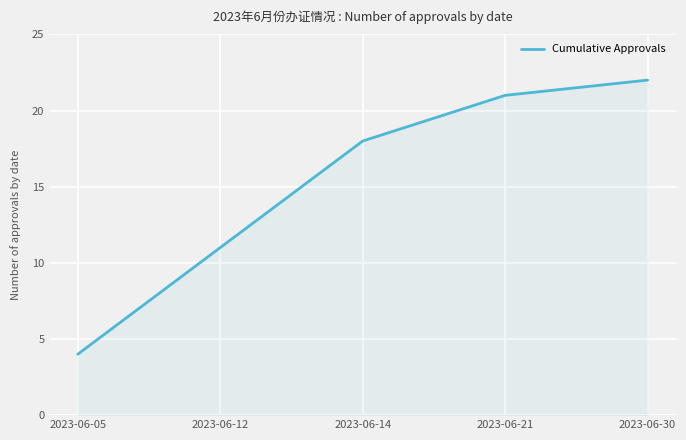

What is the difference between the values at 2023-06-30 and 2023-06-05?

18